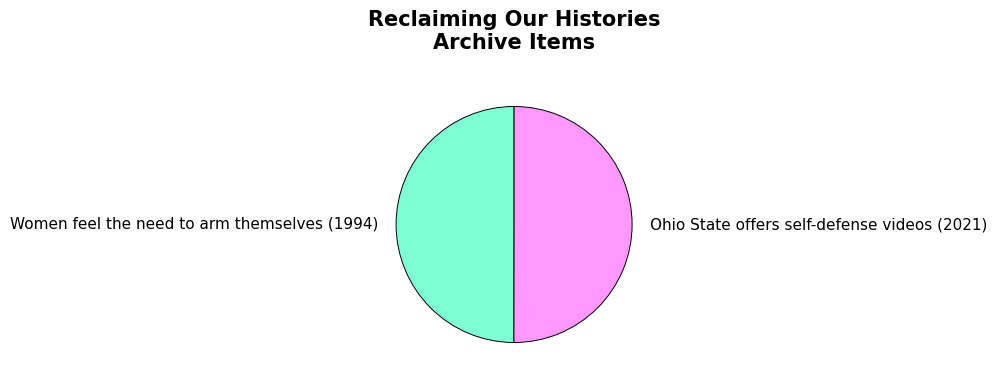

What is the ratio of the value at Ohio State offers self-defense videos (2021) to the value at Women feel the need to arm themselves (1994)?

1.0